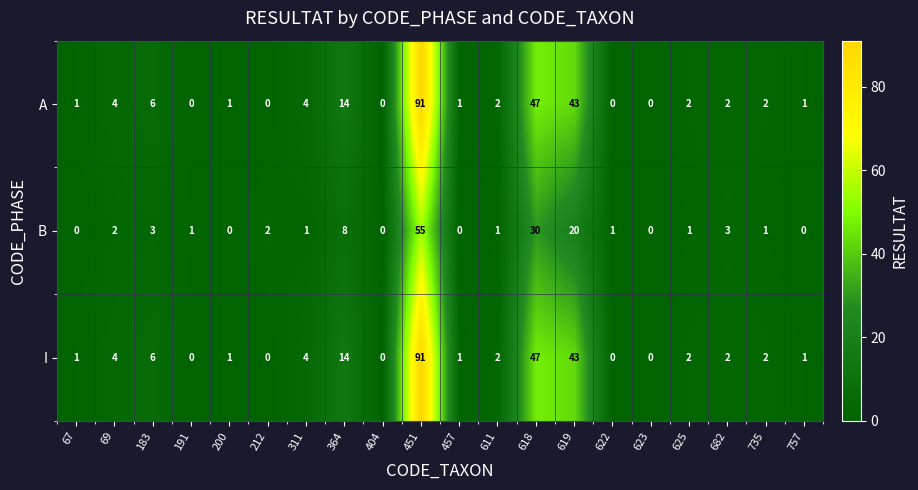

Count the number of data series in this chart.

3